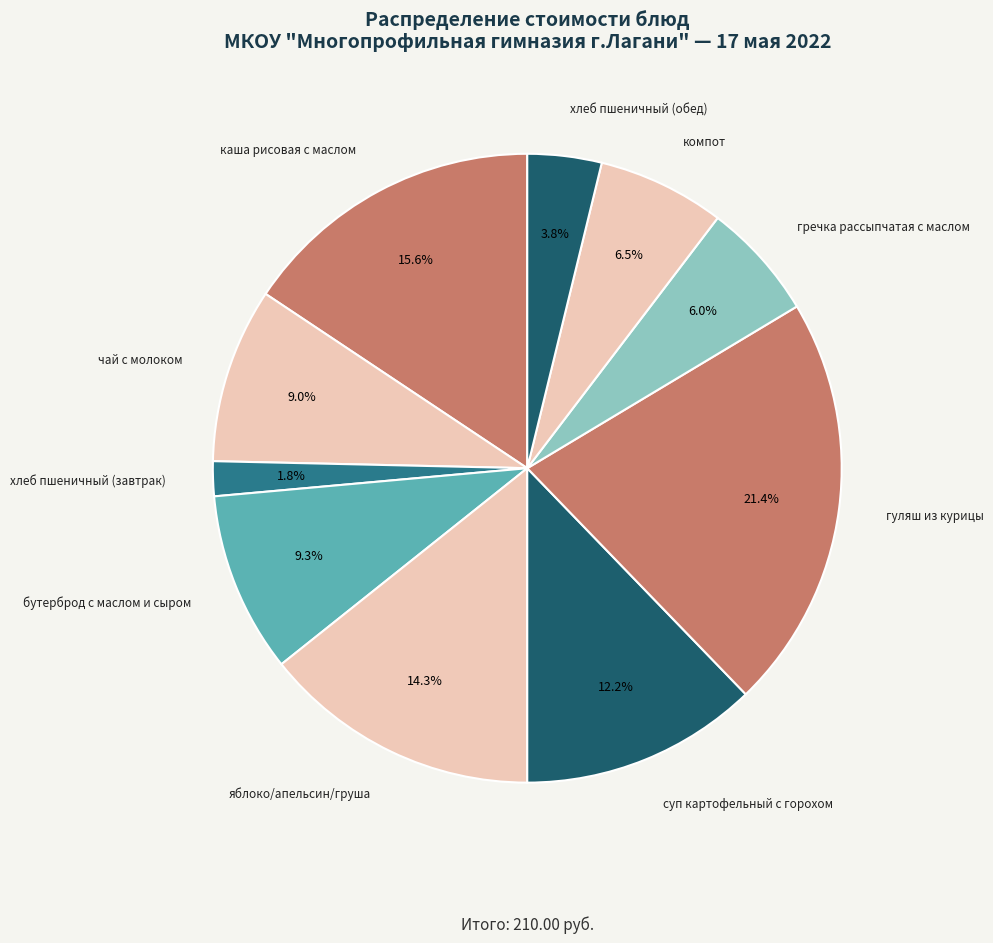

Approximately how many times larger is the value at компот compared to хлеб пшеничный (обед)?

1.7